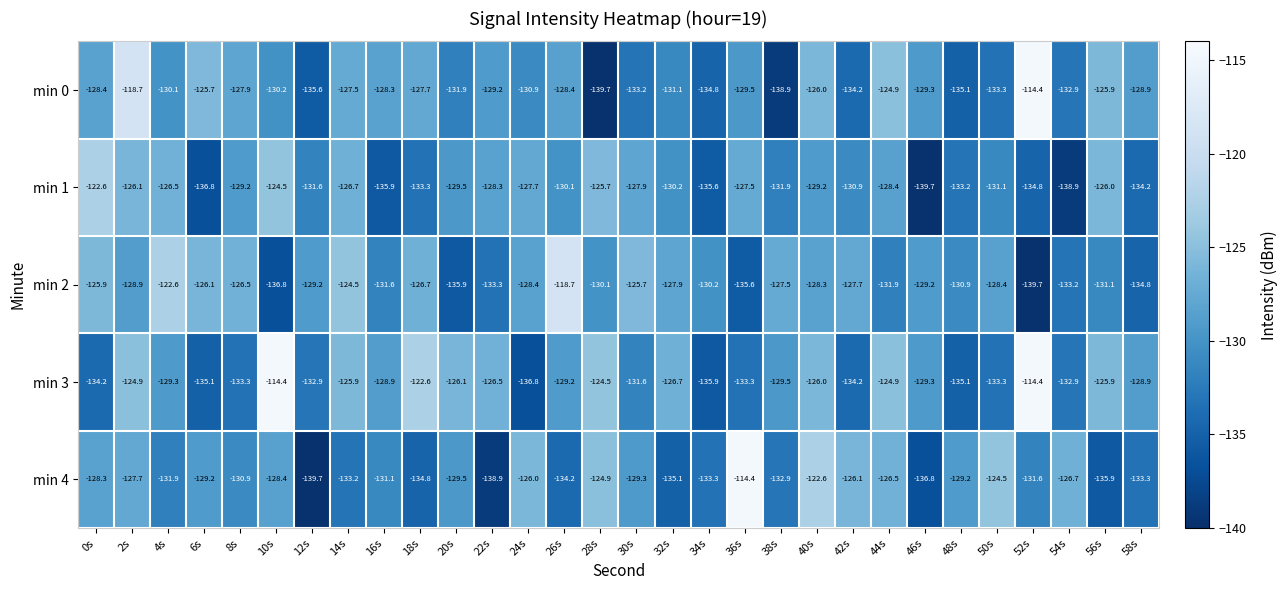

What is the difference between the maximum and minimum values in the min 2 series?

21.0